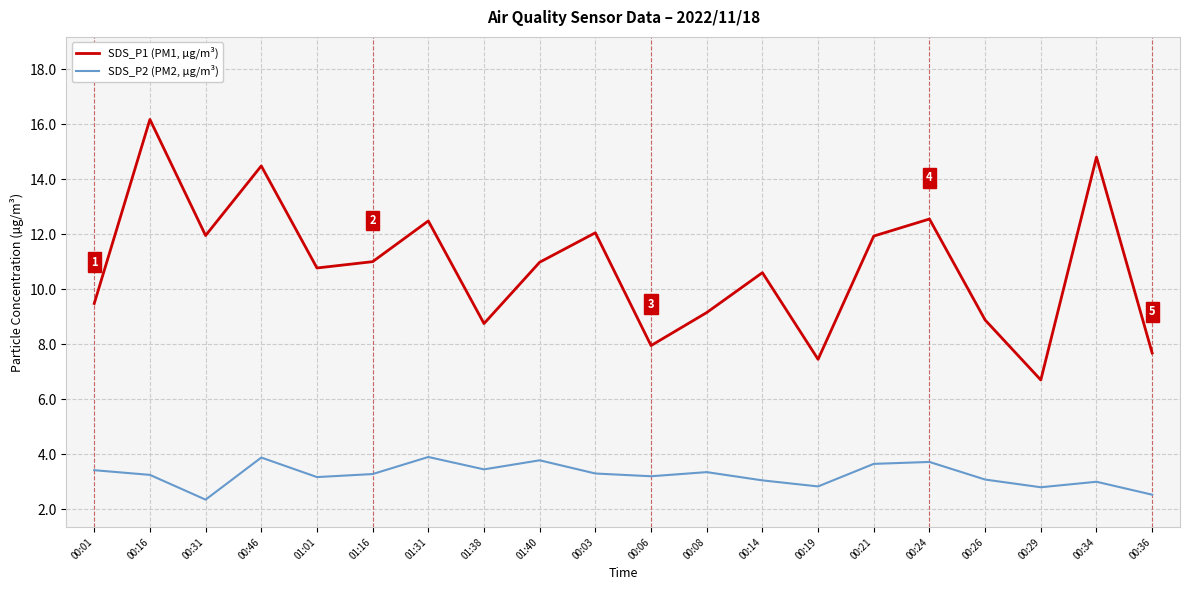

What position from the left is 01:40?

9